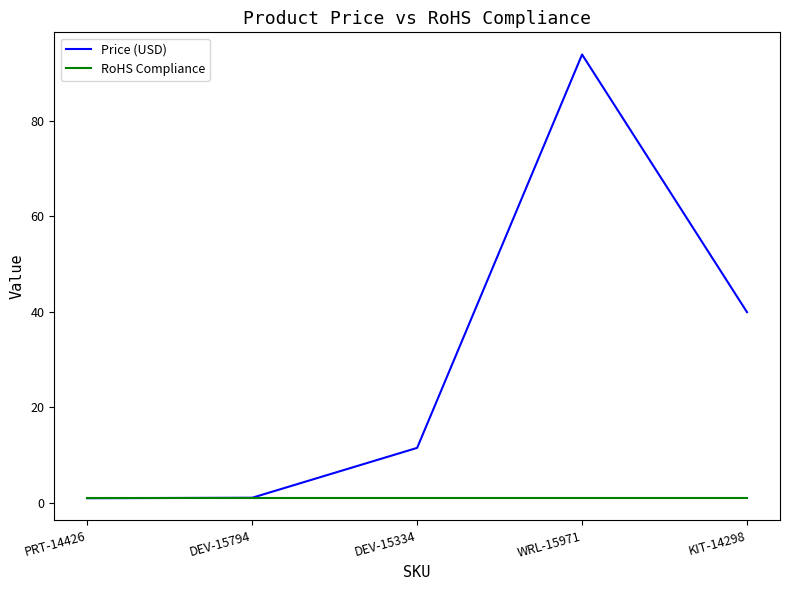

The RoHS Compliance series shows 1.0 at DEV-15794. True or false?

True